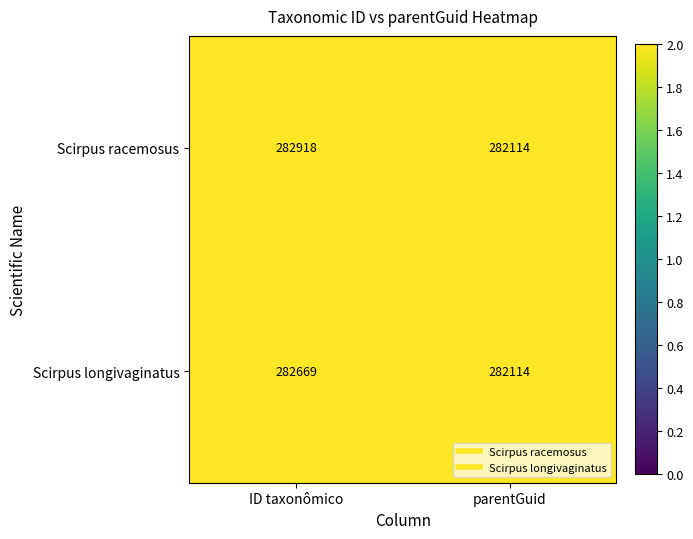

What is the total value across all series at ID taxonômico?

565587